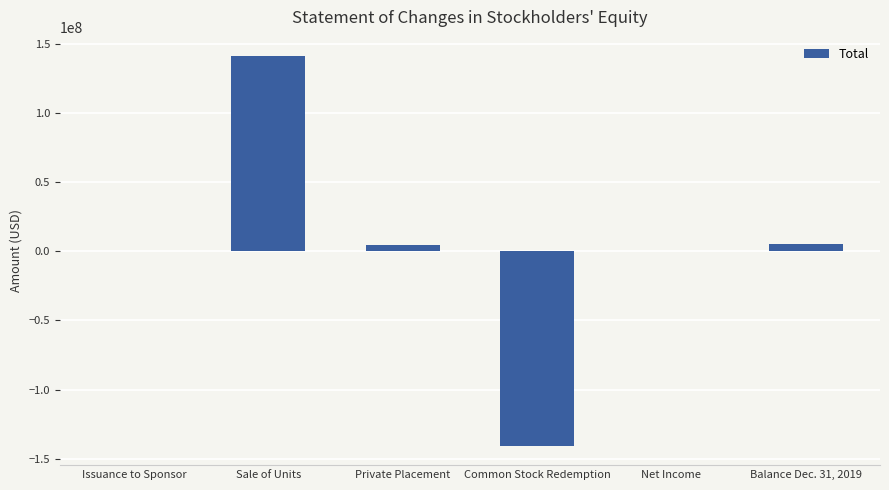

What is the sum of all values?

10000012